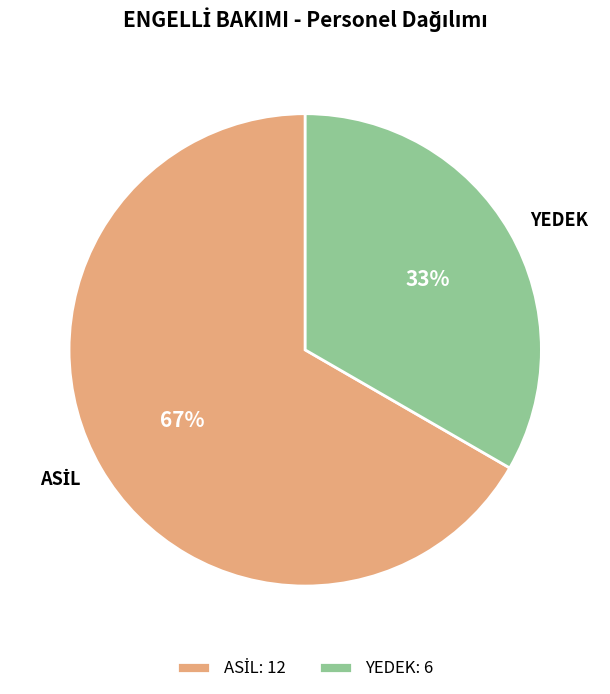

Is YEDEK the majority of the pie?

No